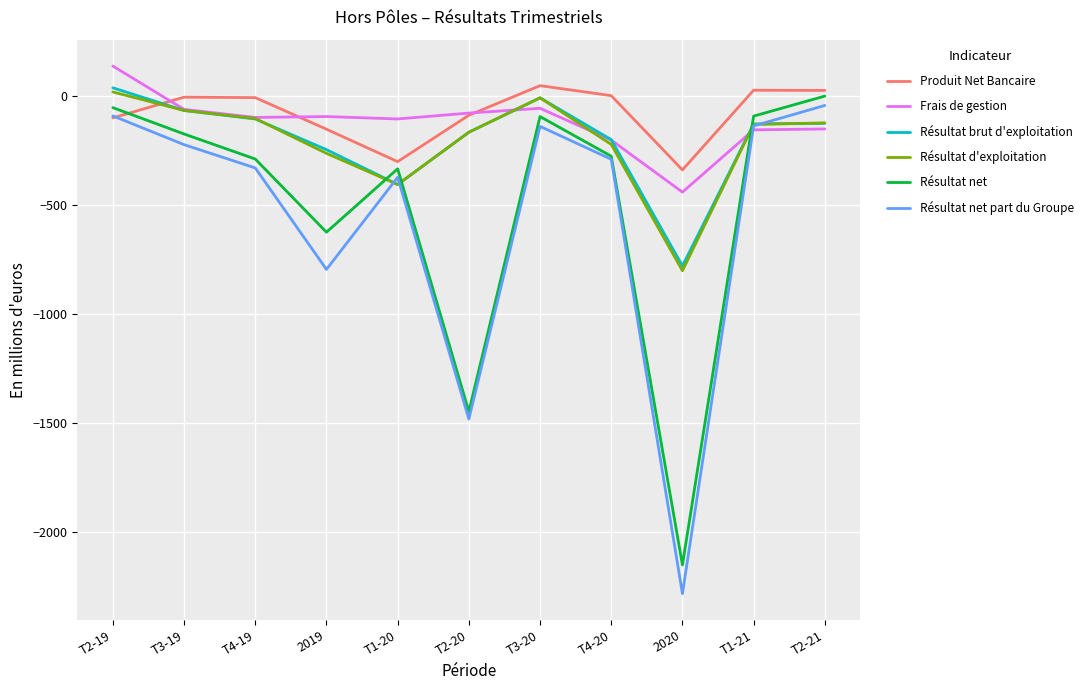

After their last crossing, which series has the higher values: Frais de gestion or Résultat net?

Résultat net